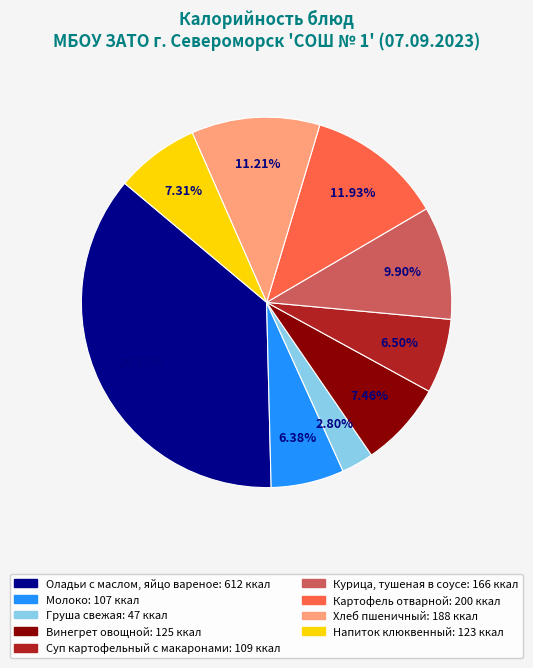

Is there any slice that represents more than half of the pie?

No